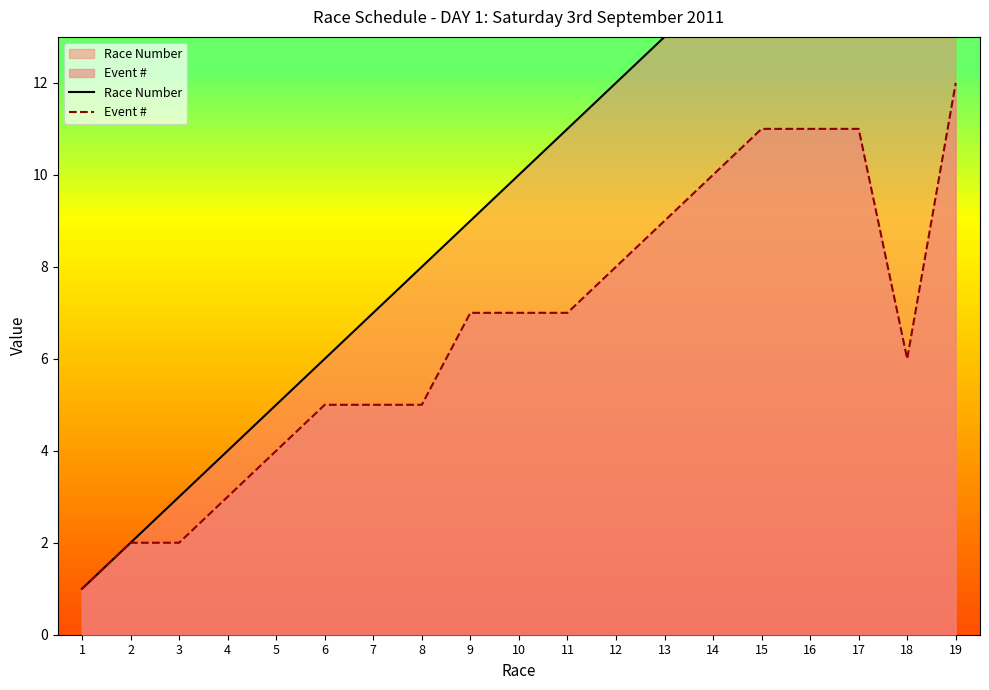

At which category is the sum across all series the highest?

19